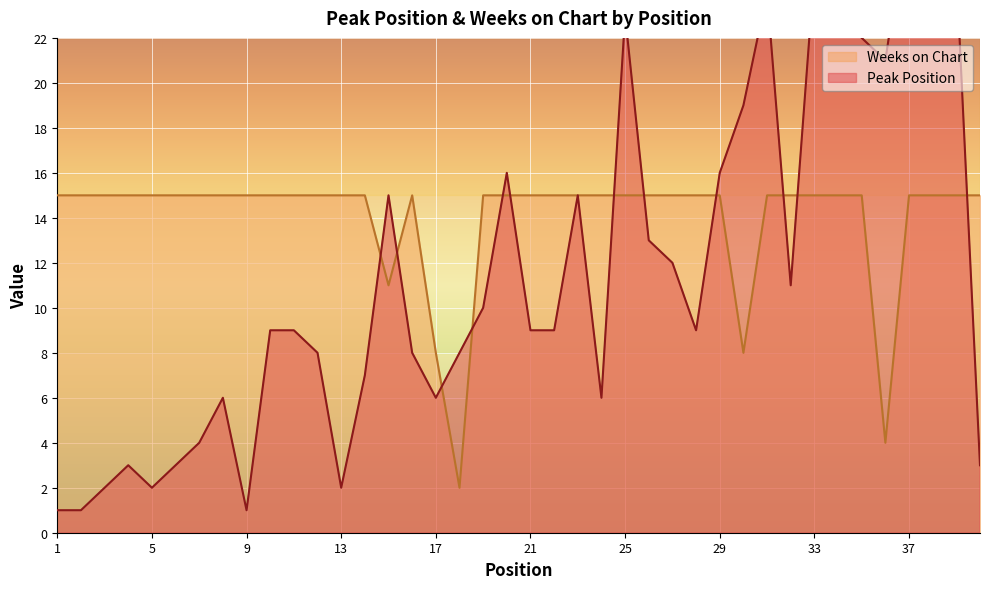

Reading right to left, transcribe all the data shown in this chart.

Peak Position: 3	25	37	28	21	22	23	25	11	24	19	16	9	12	13	23	6	15	9	9	16	10	8	6	8	15	7	2	8	9	9	1	6	4	3	2	3	2	1	1
Weeks on Chart: 15	15	15	15	4	15	15	15	15	15	8	15	15	15	15	15	15	15	15	15	15	15	2	8	15	11	15	15	15	15	15	15	15	15	15	15	15	15	15	15